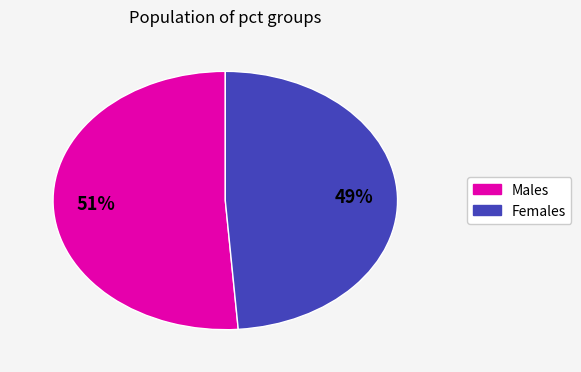

To the nearest percent, what is the difference between the largest and smallest slice percentages?

2%